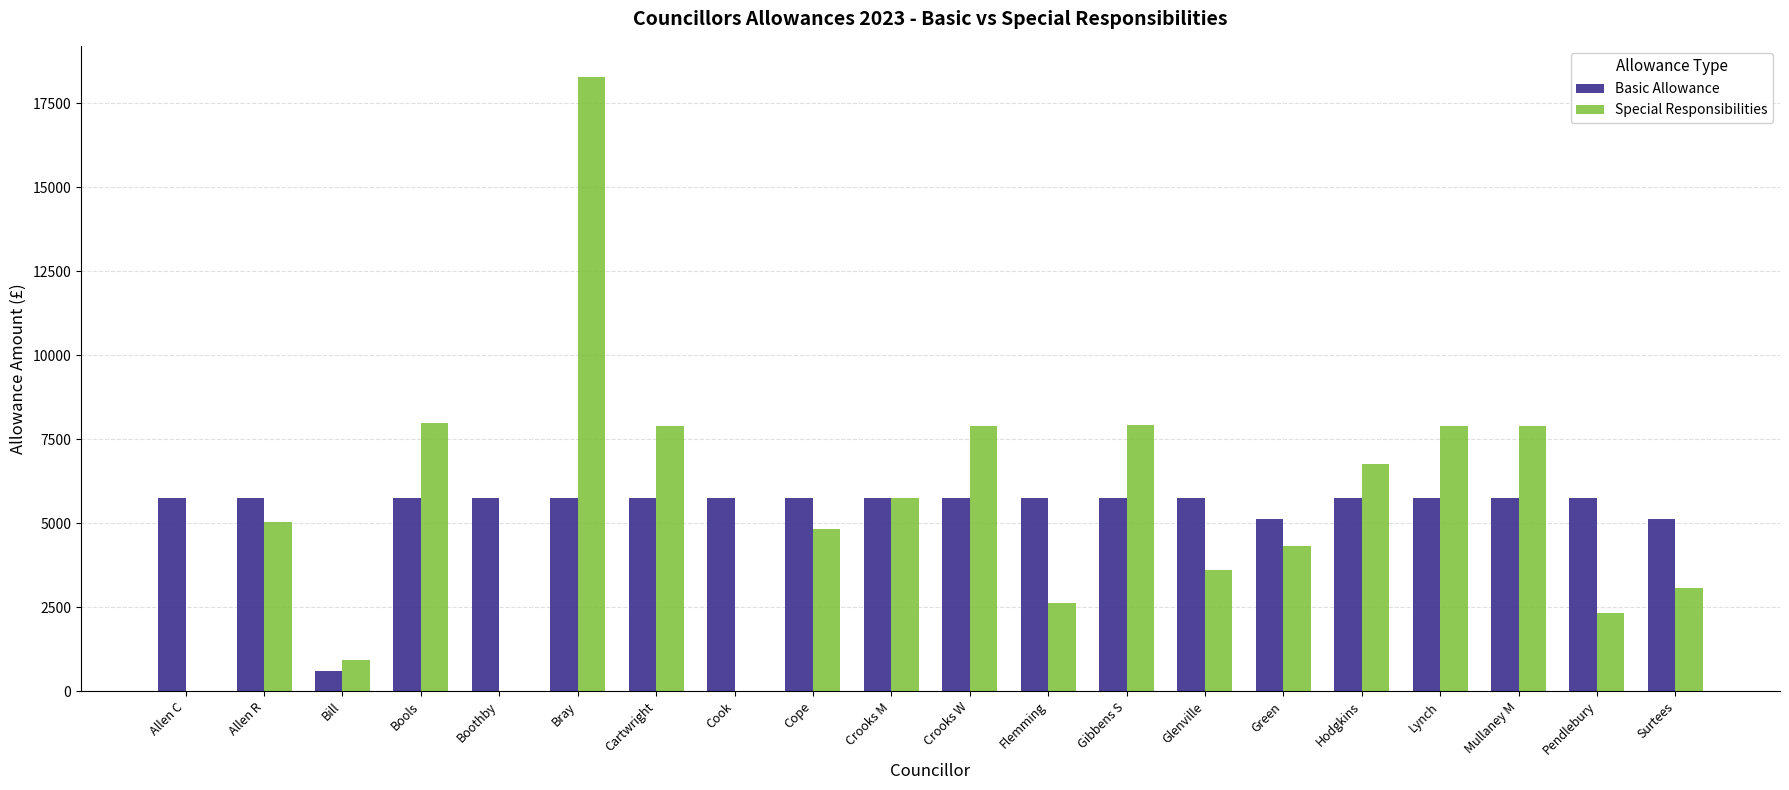

How many data points in Basic Allowance are above 5739?

17